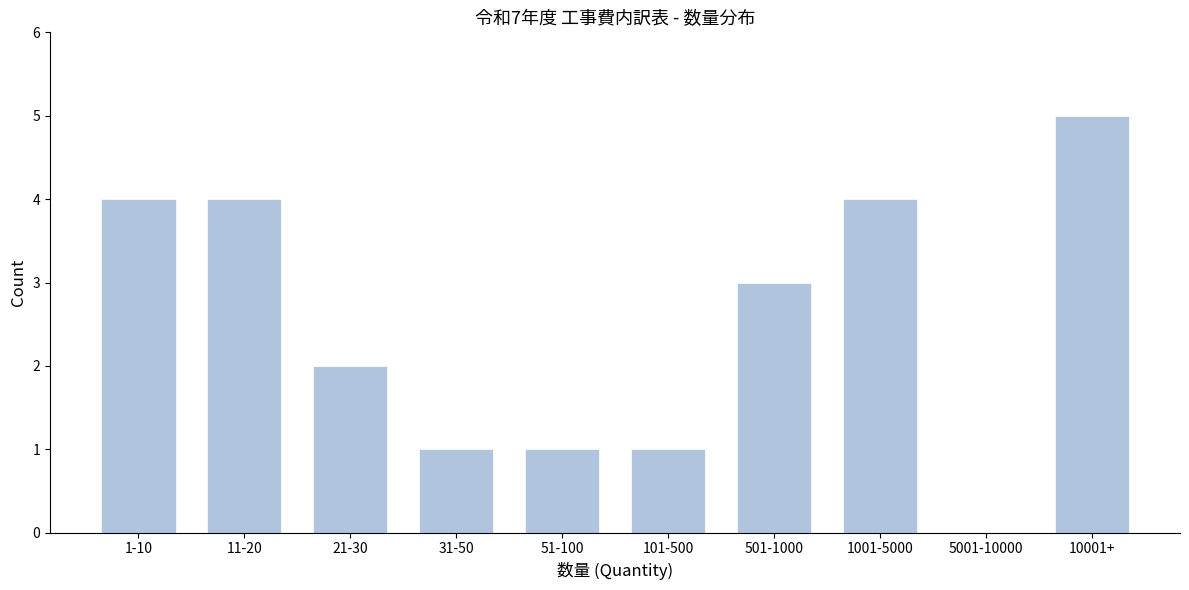

Reading left to right, list all the values displayed in this chart.

1-10=4	11-20=4	21-30=2	31-50=1	51-100=1	101-500=1	501-1000=3	1001-5000=4	5001-10000=0	10001+=5